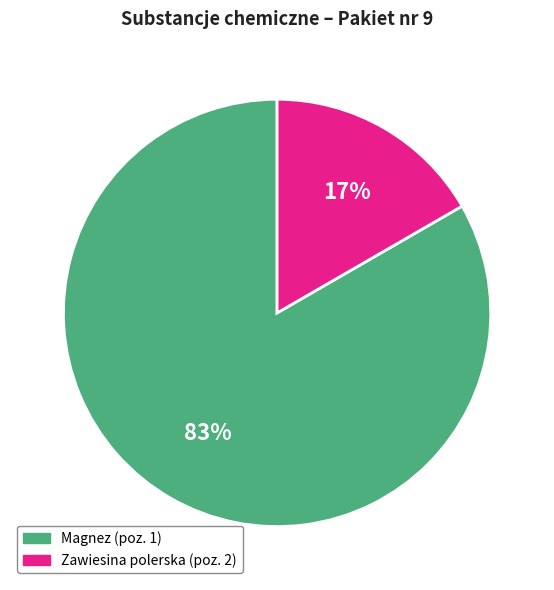

Does Zawiesina polerska (poz. 2) account for over 50% of the chart?

No